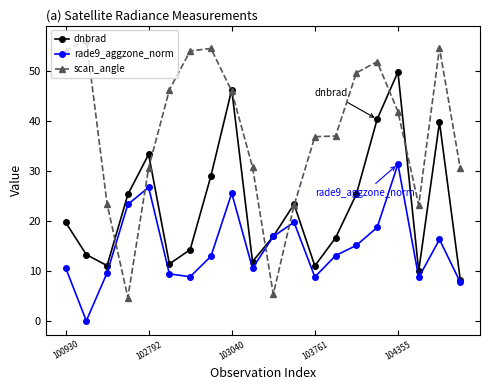

At how many categories does at least one series exceed 22?

19